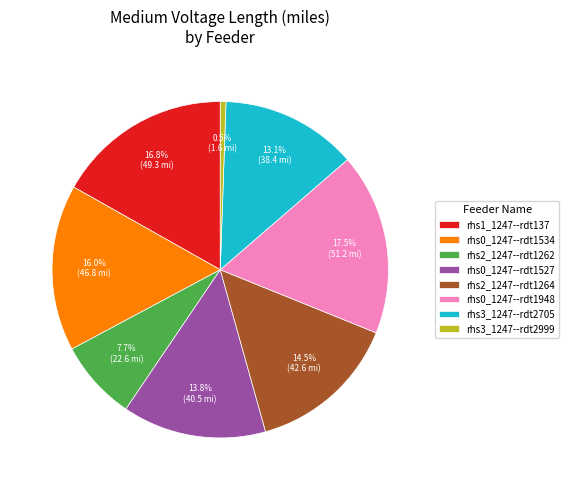

Count the number of slices in the pie.

8